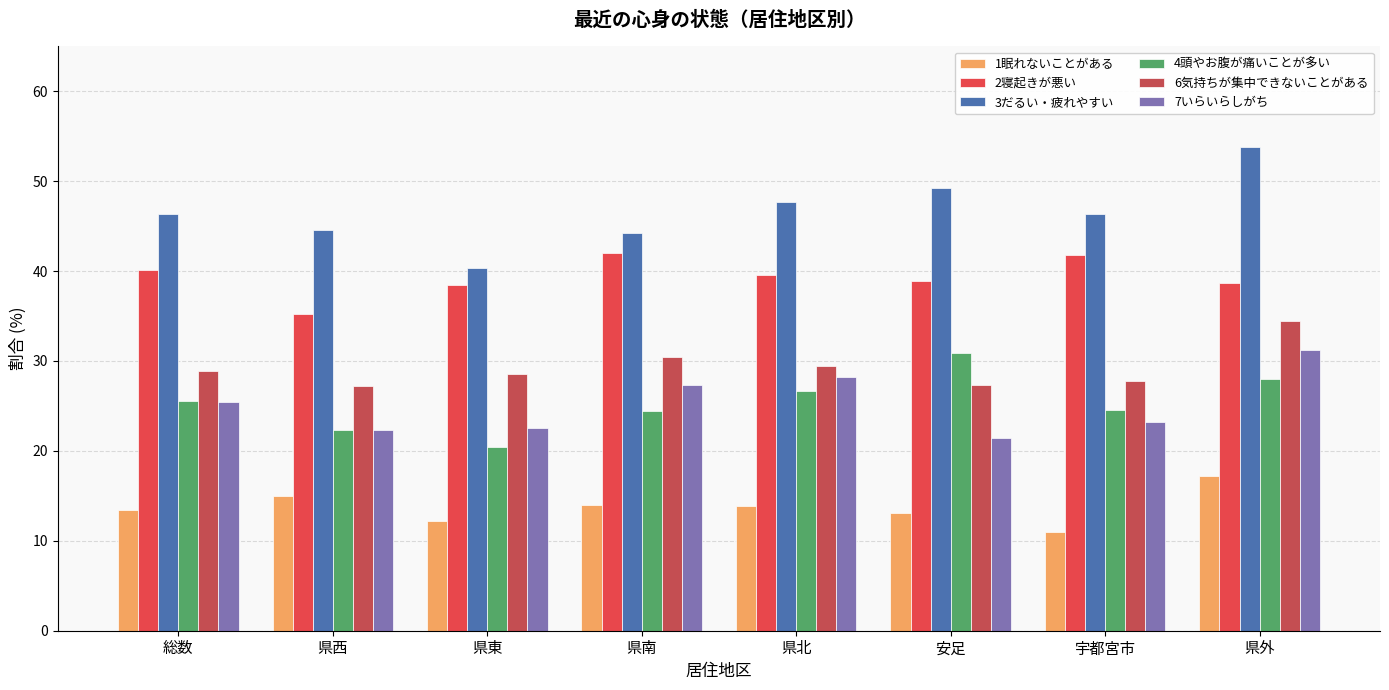

What is the spread (max minus min) of values at 県南?

30.2